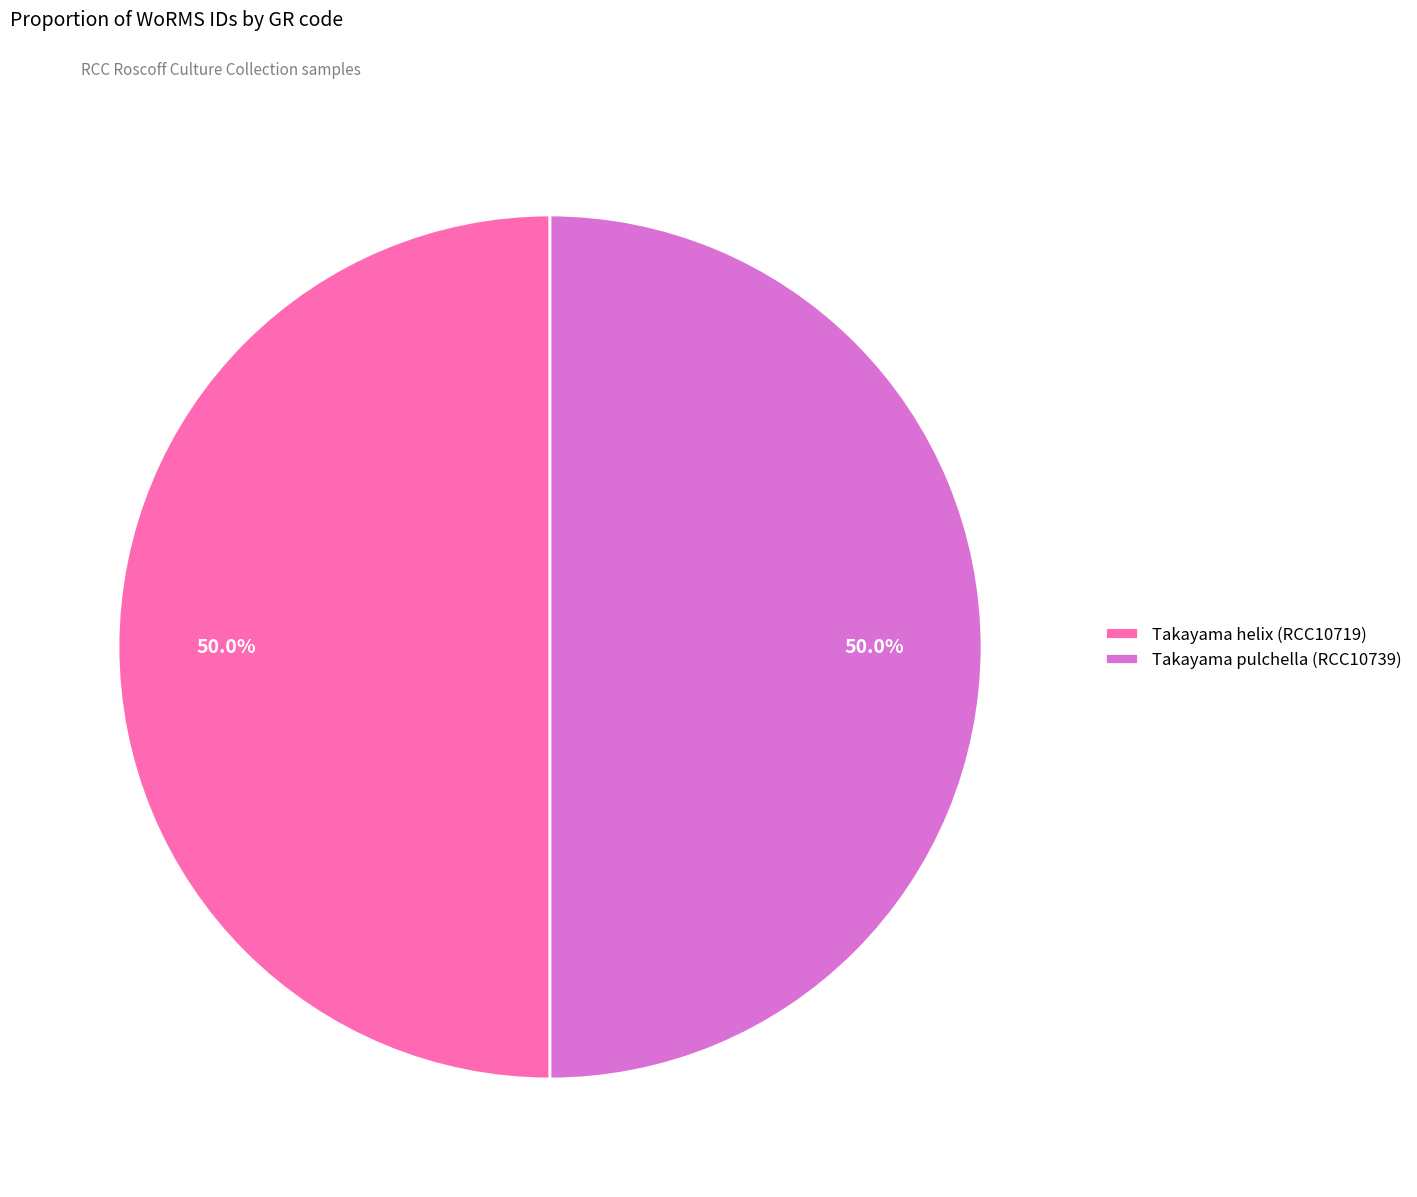

What is the ratio of the value at Takayama pulchella (RCC10739) to the value at Takayama helix (RCC10719)?

1.0